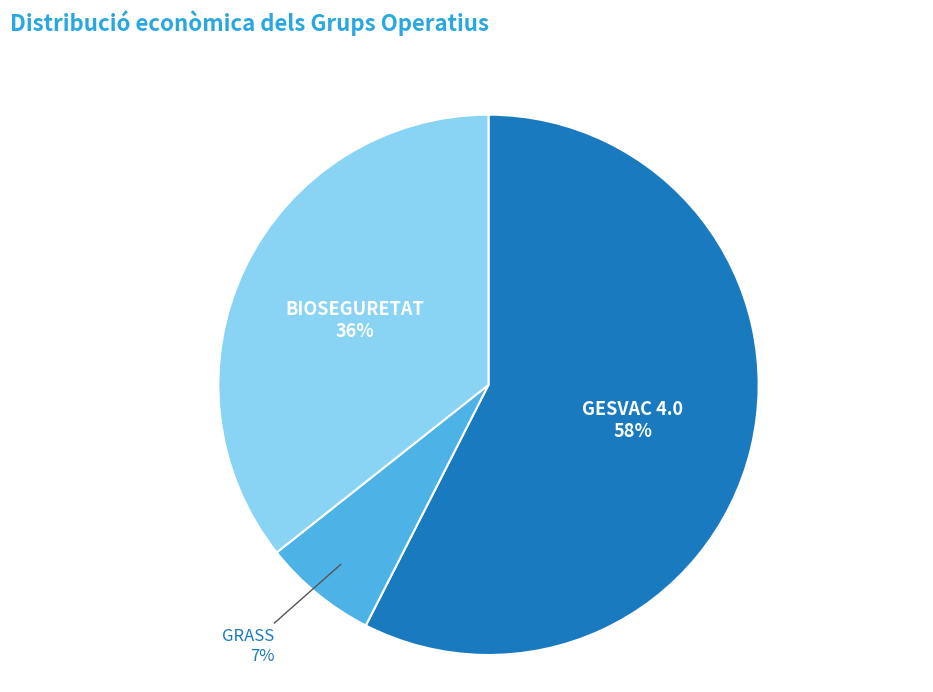

Which has a higher value, BIOSEGURETAT or GRASS?

BIOSEGURETAT